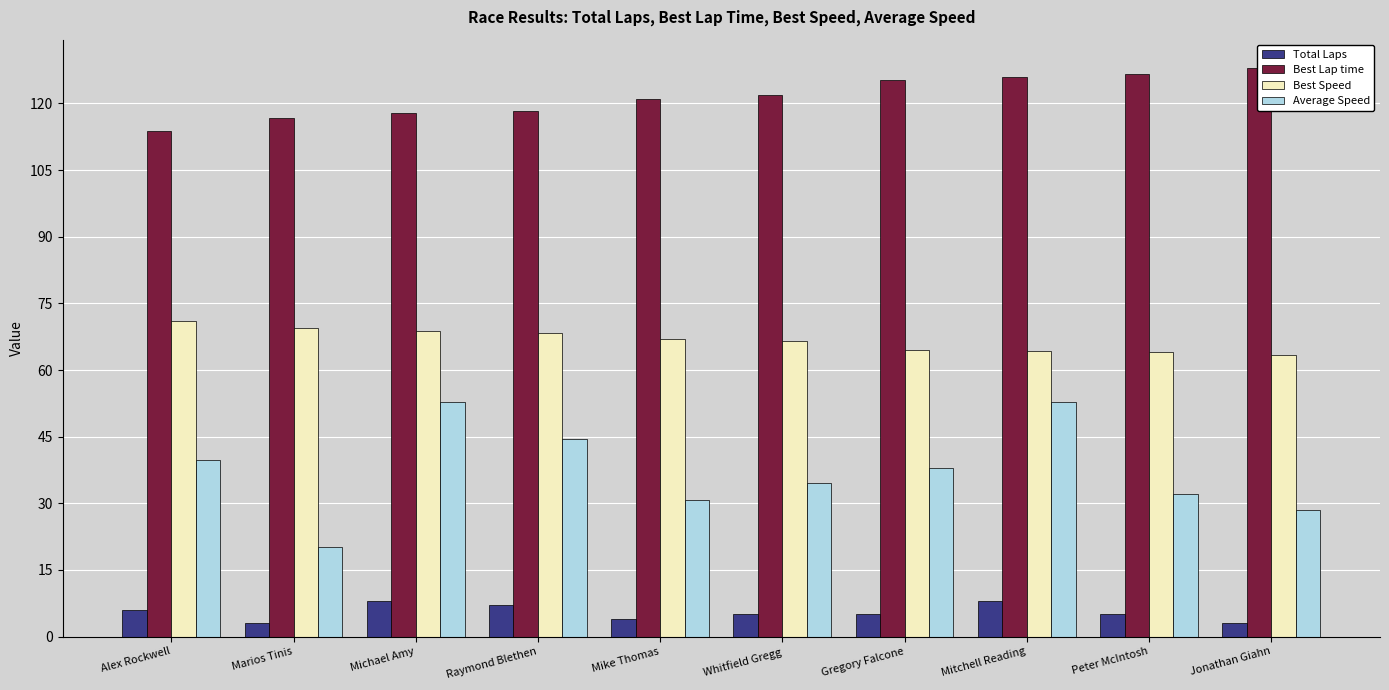

How many data points in Best Lap time are above 121?

6